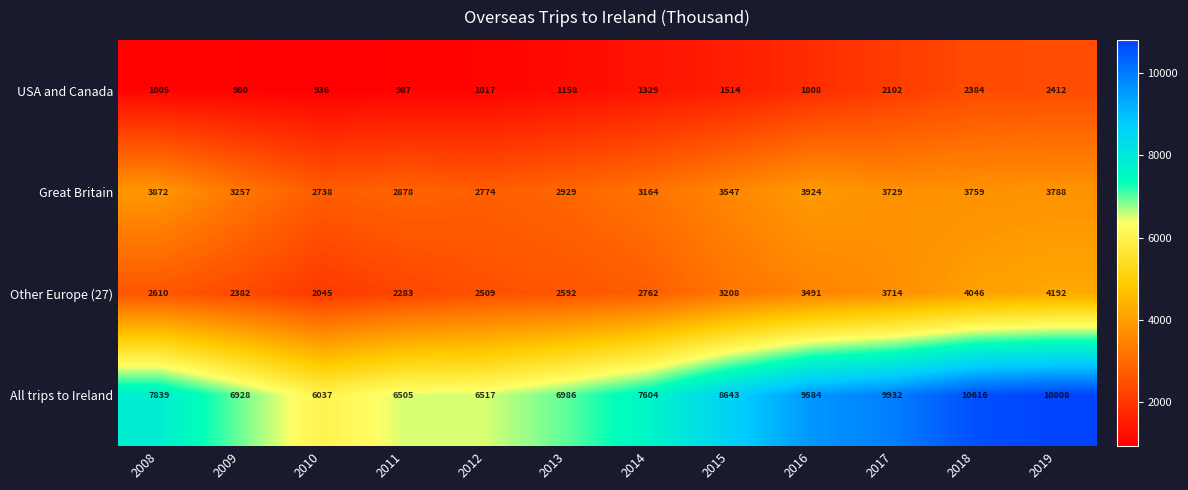

Which series has the widest spread of values?

All trips to Ireland